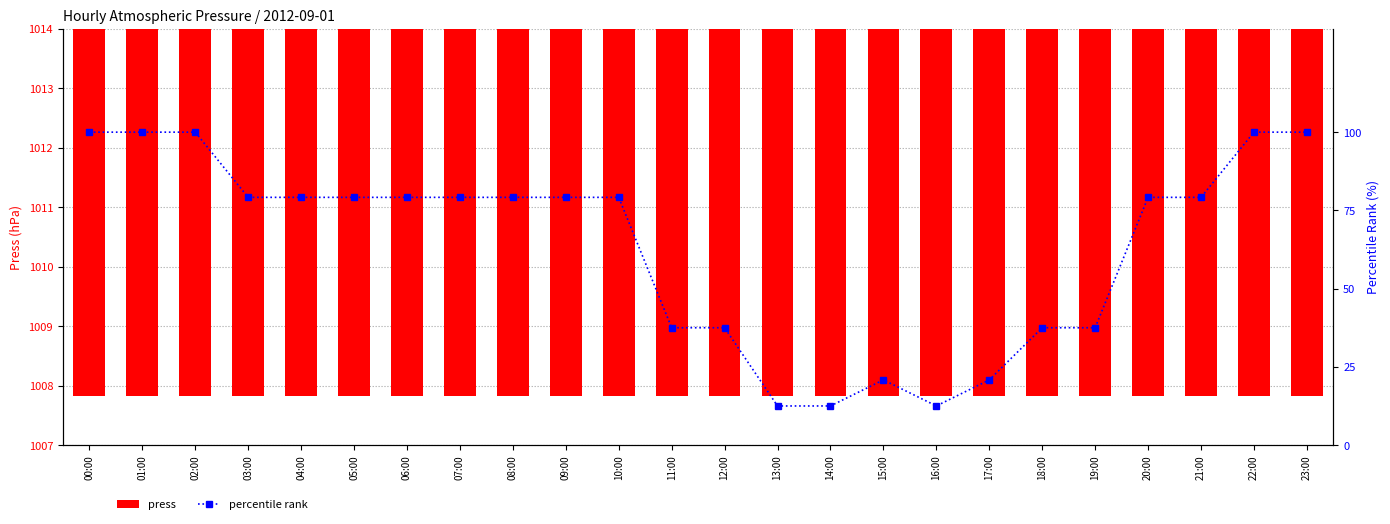

How many values in the percentile rank series are below 79?

9